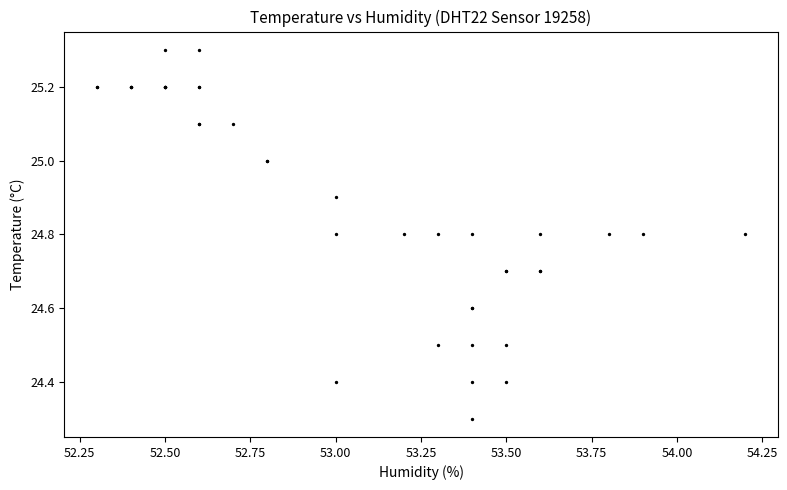

What Y value in the scatter plot is closest to 24?

24.3